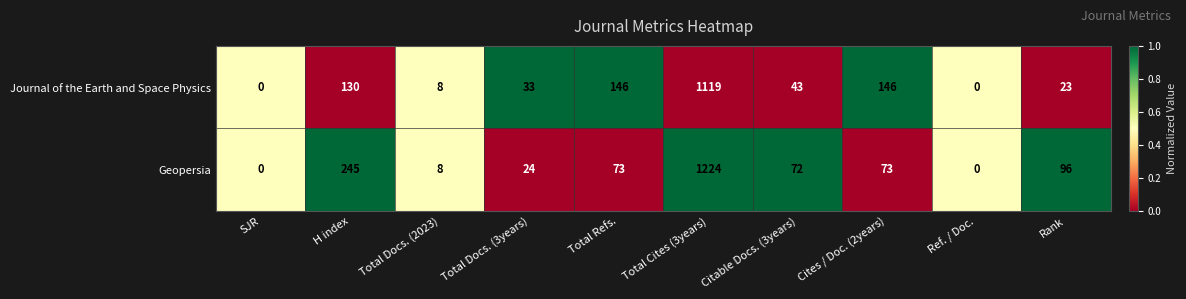

Between Total Refs. and Total Cites (3years), which series saw the biggest shift?

Geopersia